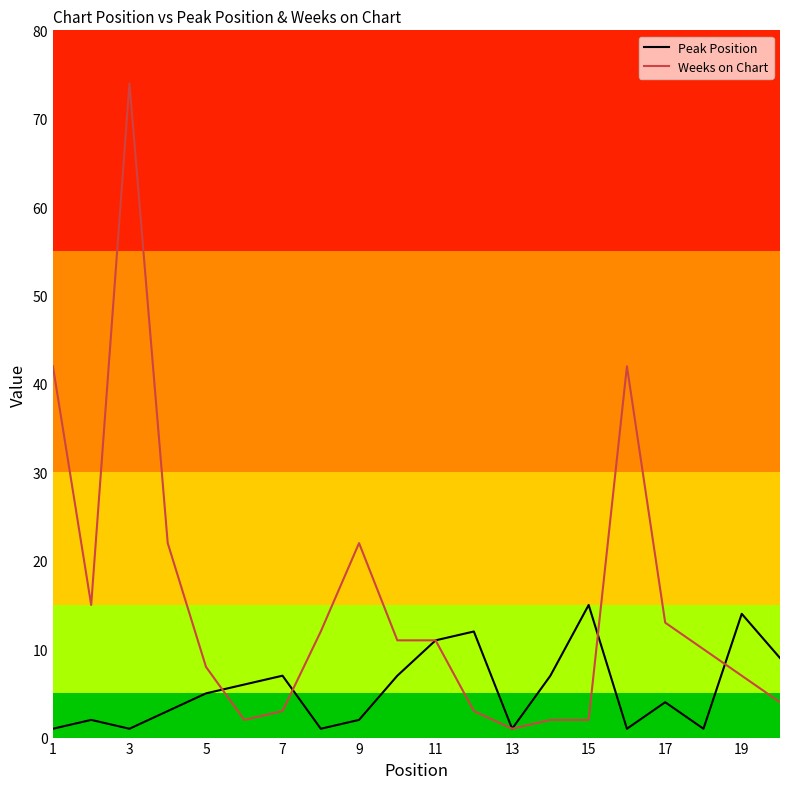

What is the highest value of the Peak Position series?

15